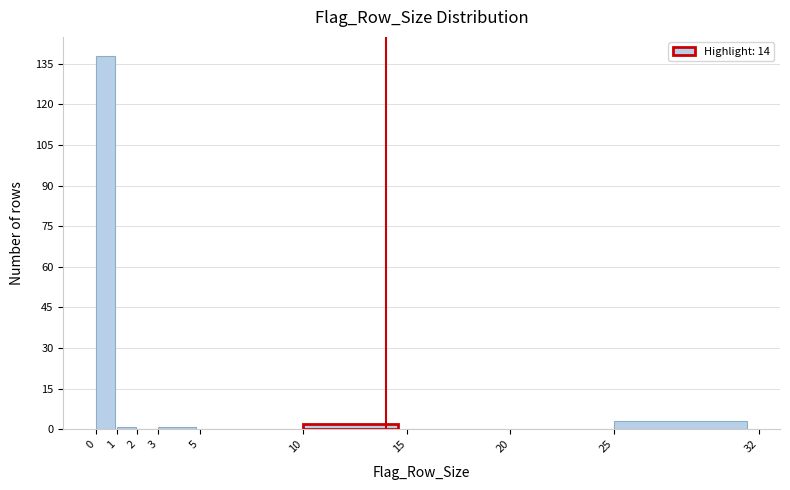

Reading right to left, extract all data points from this chart.

25=3	20=0	15=0	10=2	5=0	3=1	2=0	1=1	0=138